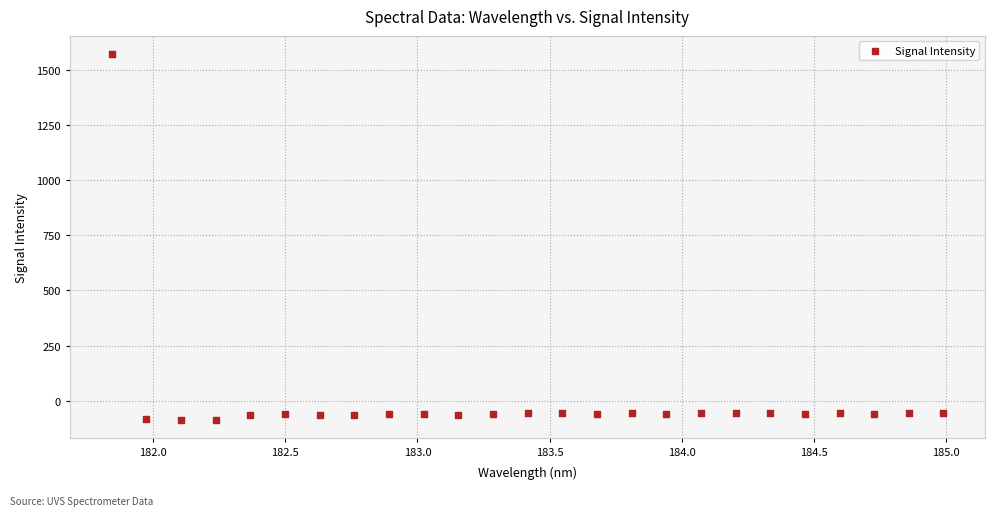

What is the range of Y values (max minus min)?

1658.7